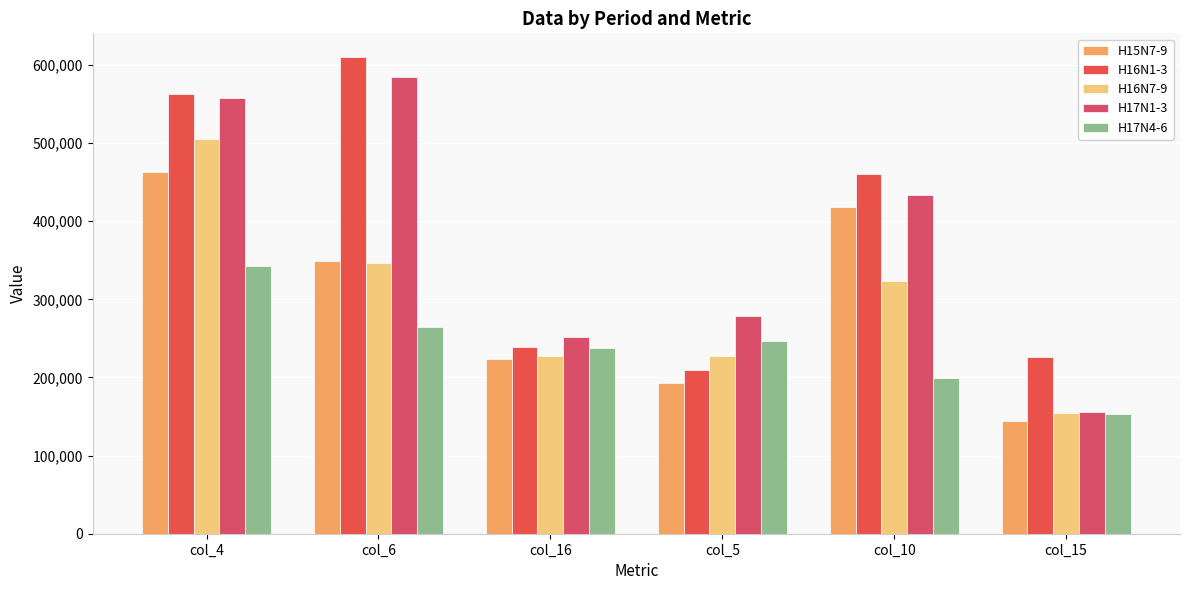

Which series has the largest total across all categories?

H16N1-3